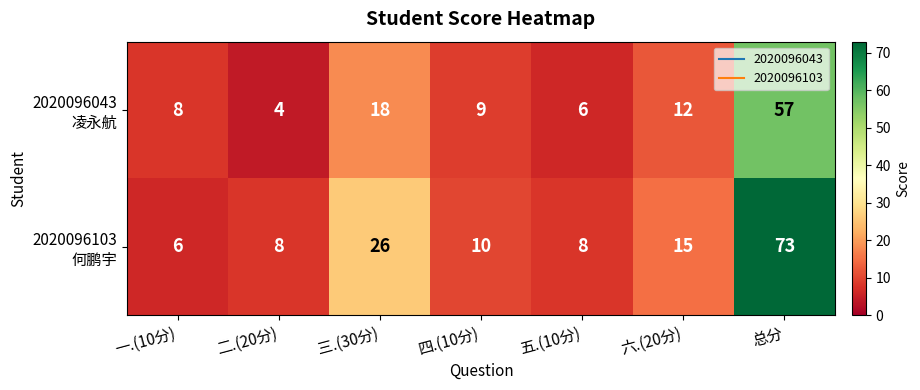

How many series are shown in this chart?

2